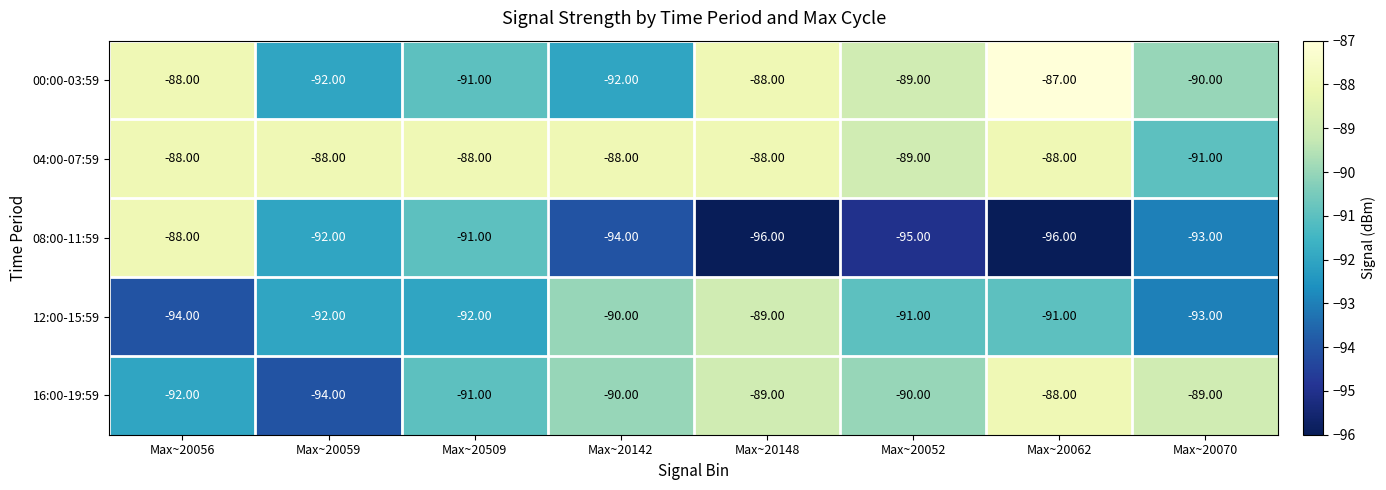

What is the difference between the maximum and minimum values in the 16:00-19:59 series?

6